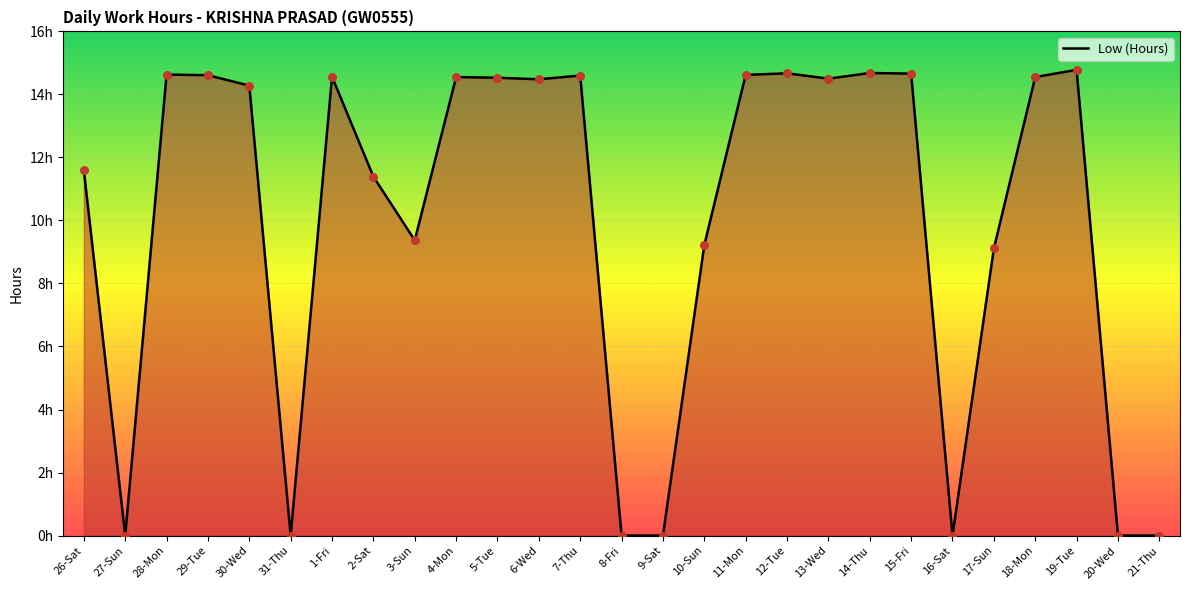

Is this an area chart (filled region under the line)?

Yes